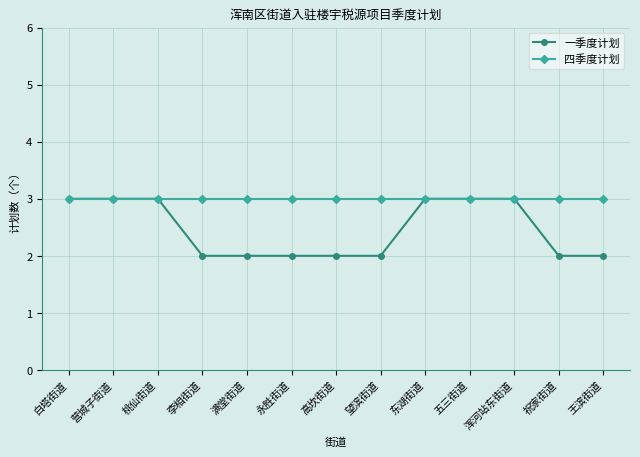

What is the lowest value of the 一季度计划 series?

2